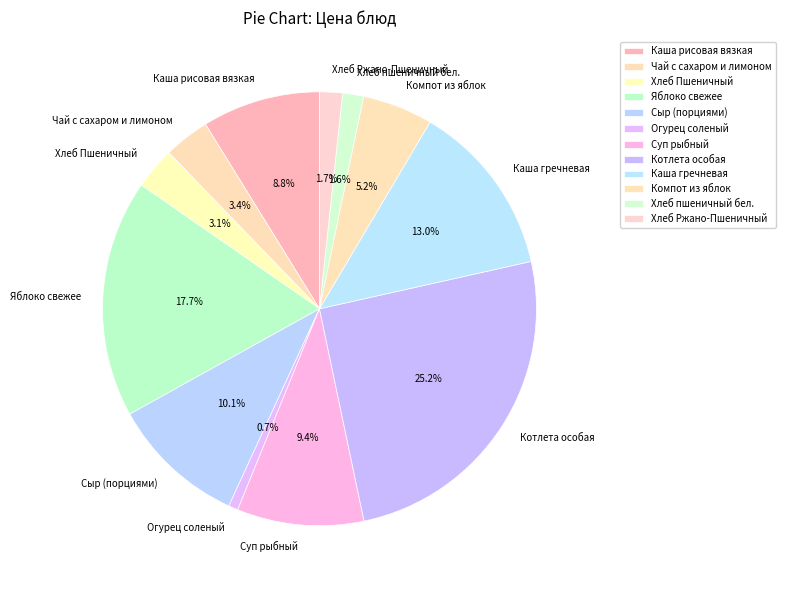

What is the ratio of the value at Хлеб Пшеничный to the value at Яблоко свежее?

0.2